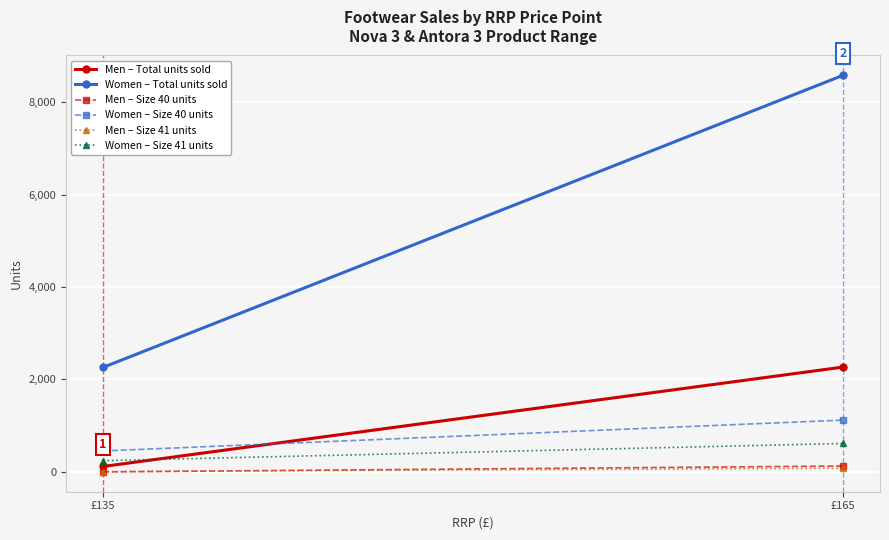

Which has a higher value, £135 or £165?

£165